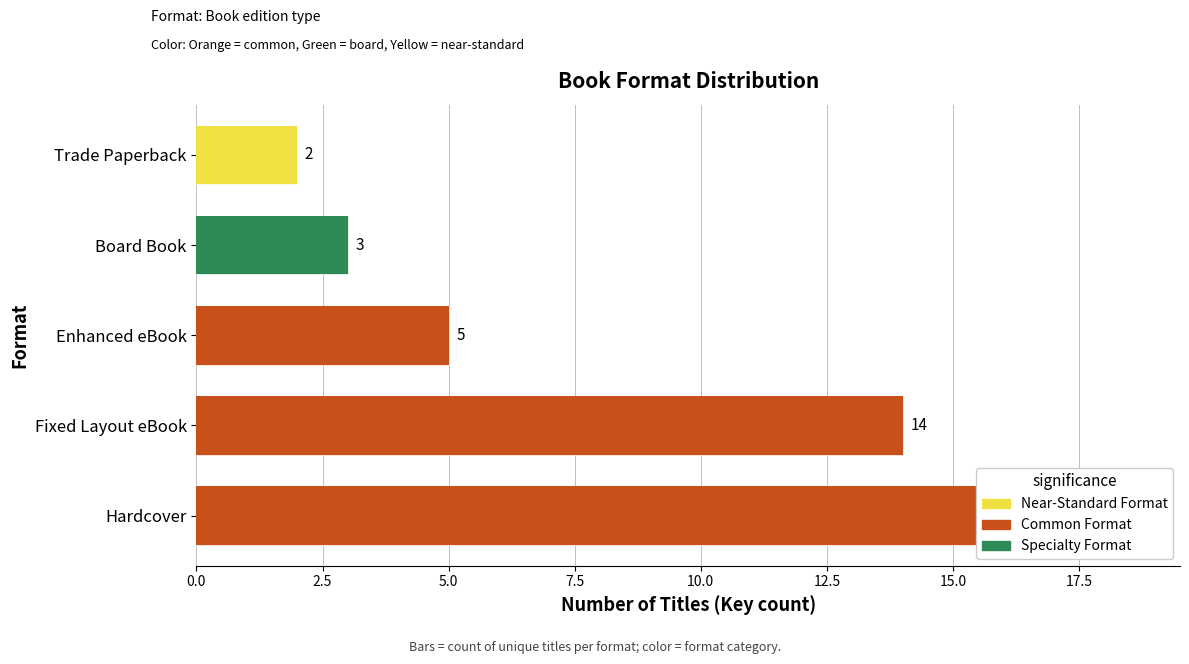

At which label does the data first exceed 5?

Hardcover